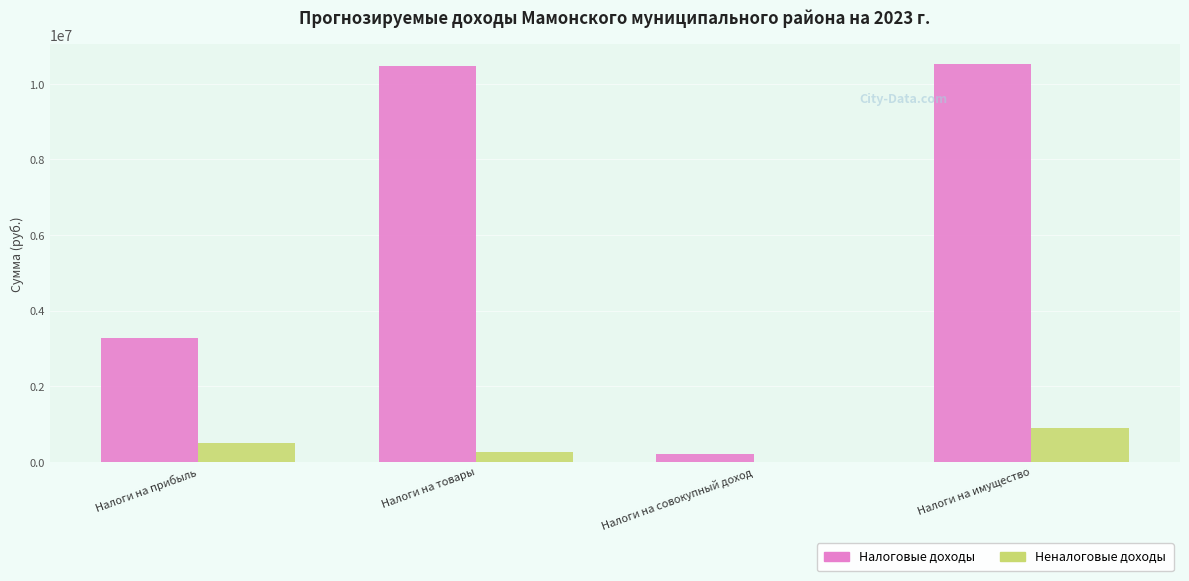

What is the difference between the Неналоговые доходы values at Налоги на товары and Налоги на прибыль?

237071.7